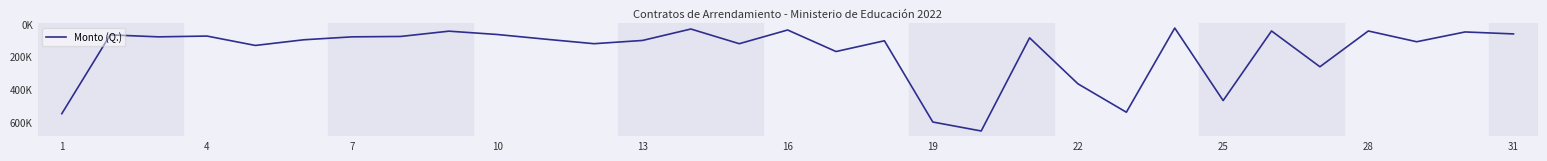

Does the chart have visible grid lines?

No